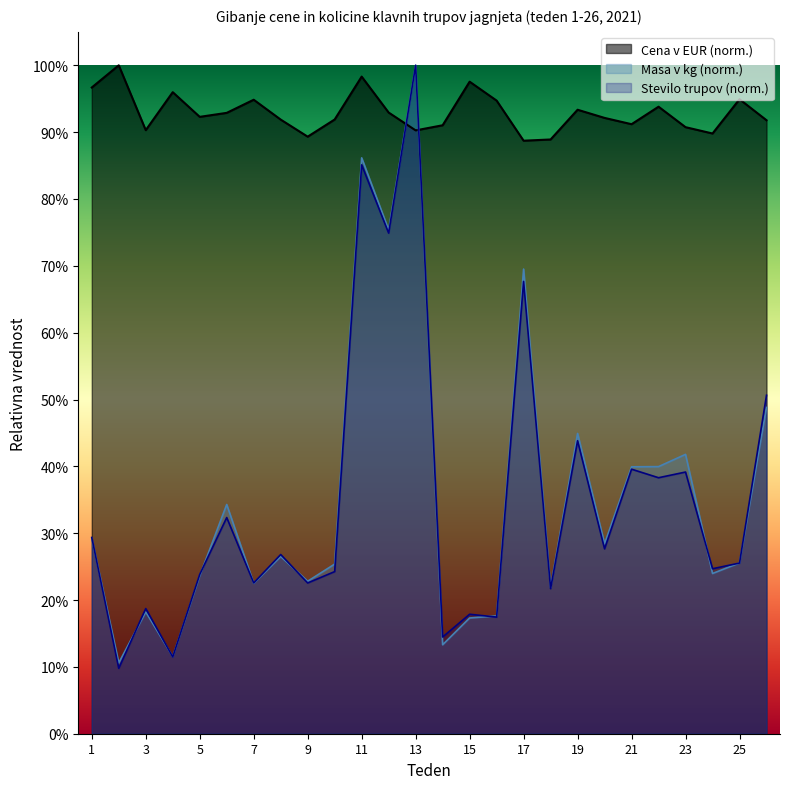

True or false: Stevilo trupov has a value of 0.7 at 12.

True